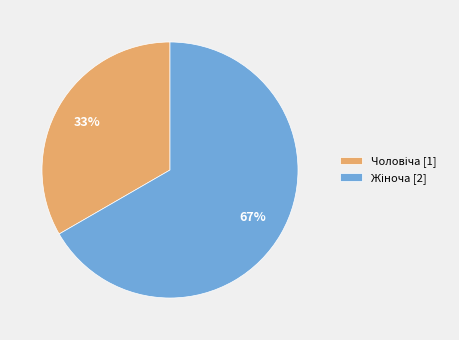

How many segments does this pie chart have?

2